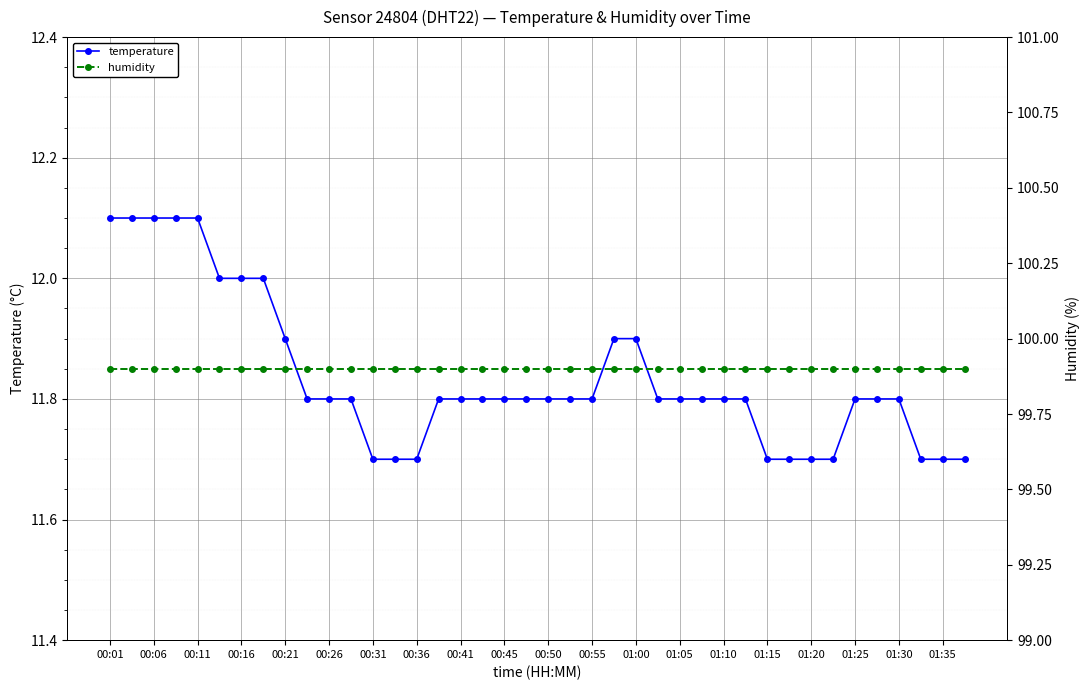

Rank the series at 39 from lowest to highest value.

temperature, humidity